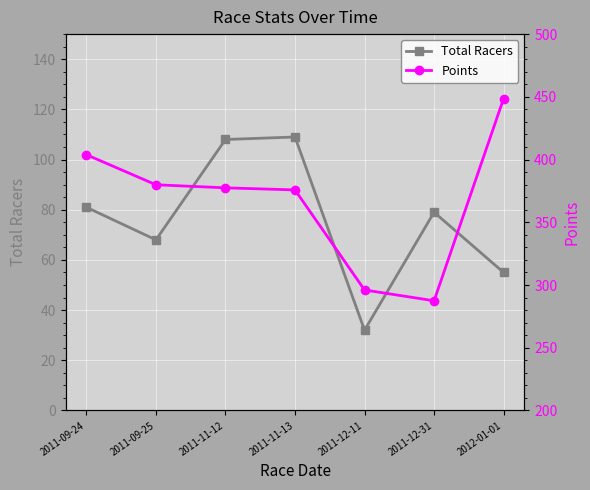

Which label corresponds to the largest value in the chart?

2012-01-01